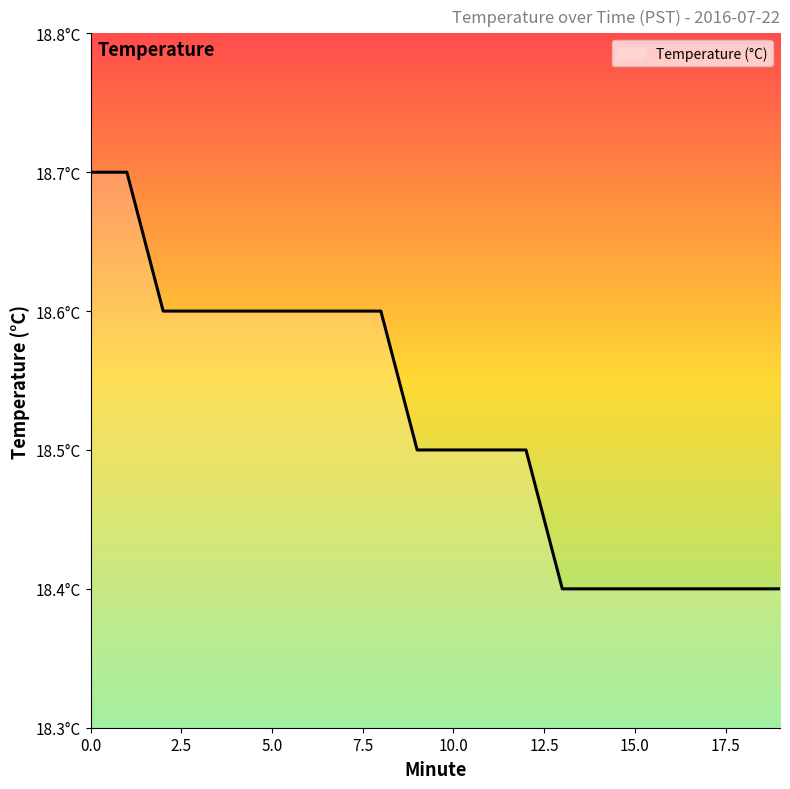

List the labels in order of value, smallest first.

13, 14, 15, 16, 17, 18, 19, 9, 10, 11, 12, 2, 3, 4, 5, 6, 7, 8, 0, 1